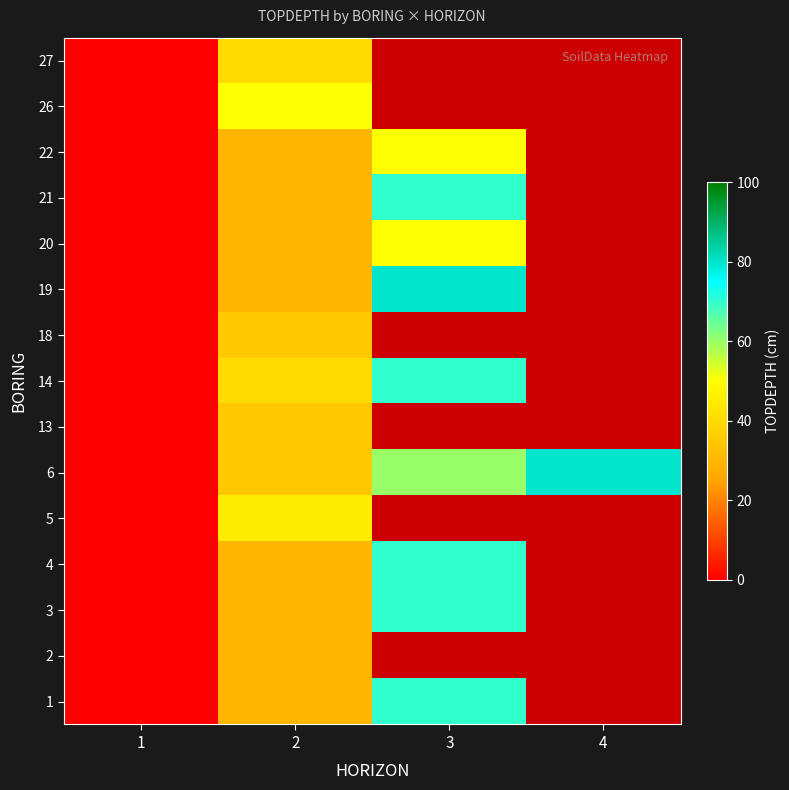

At how many categories does at least one series exceed 11?

3